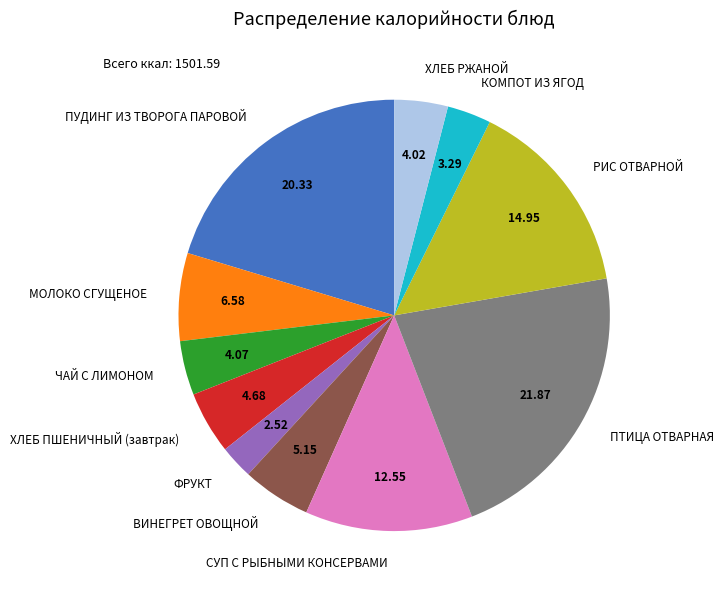

What is the largest slice in the pie chart?

ПТИЦА ОТВАРНАЯ